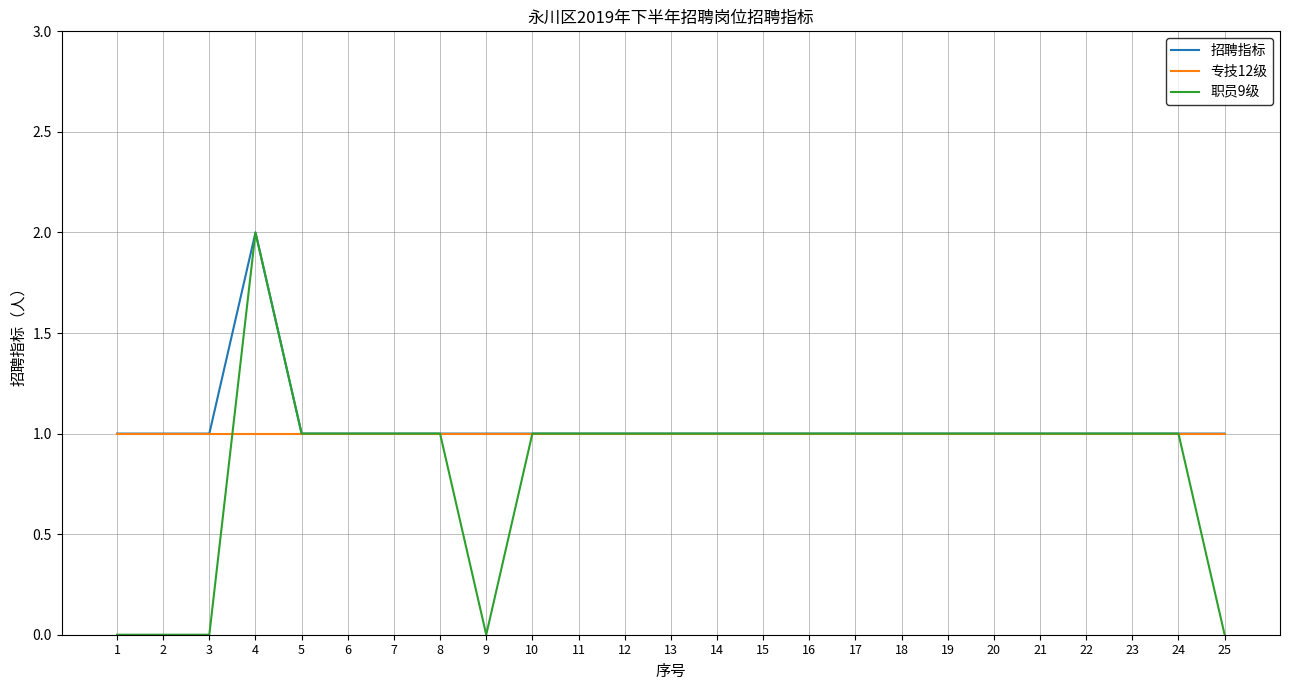

Reading right to left, transcribe all the data shown in this chart.

招聘指标: 25=1	24=1	23=1	22=1	21=1	20=1	19=1	18=1	17=1	16=1	15=1	14=1	13=1	12=1	11=1	10=1	9=1	8=1	7=1	6=1	5=1	4=2	3=1	2=1	1=1
专技12级: 25=1	24=1	23=1	22=1	21=1	20=1	19=1	18=1	17=1	16=1	15=1	14=1	13=1	12=1	11=1	10=1	9=1	8=1	7=1	6=1	5=1	4=1	3=1	2=1	1=1
职员9级: 25=0	24=1	23=1	22=1	21=1	20=1	19=1	18=1	17=1	16=1	15=1	14=1	13=1	12=1	11=1	10=1	9=0	8=1	7=1	6=1	5=1	4=2	3=0	2=0	1=0